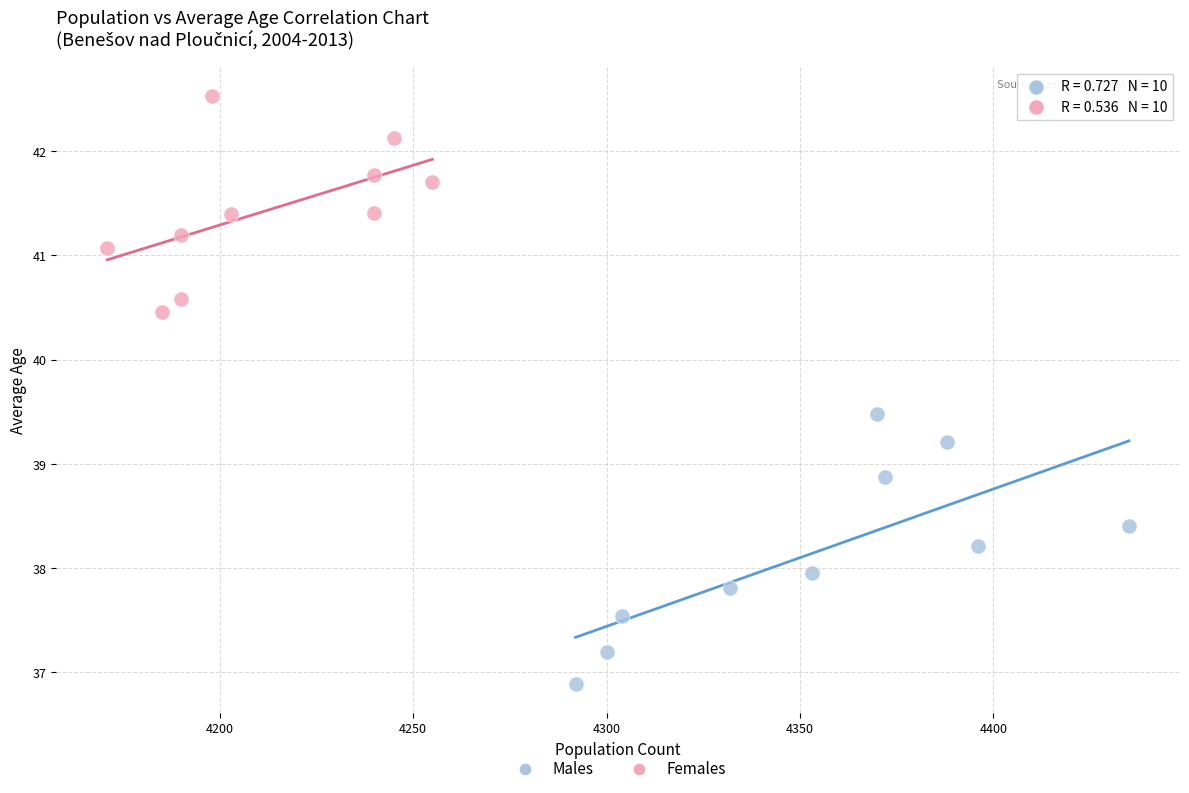

Which series has the largest Y range (max minus min)?

Males